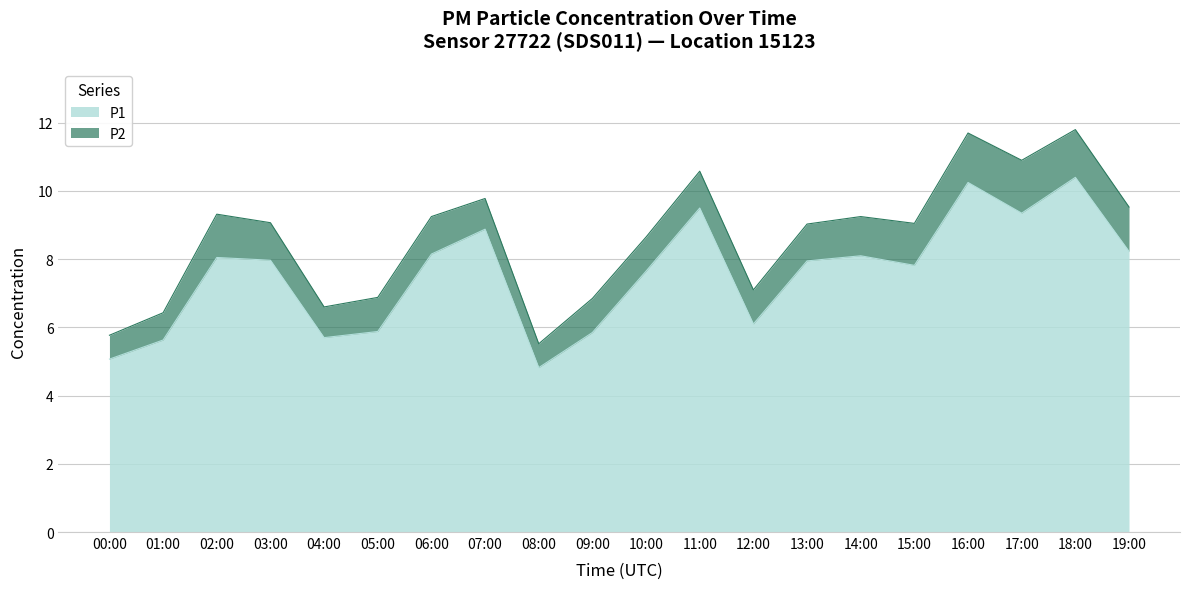

True or false: there are more than 1 points higher than both neighbors.

True